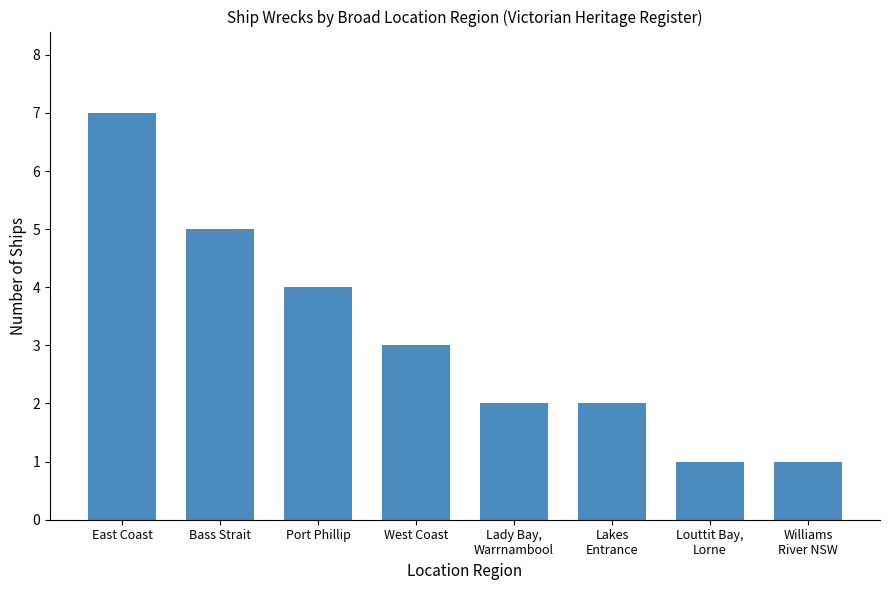

What is the difference between the maximum and second lowest values?

6